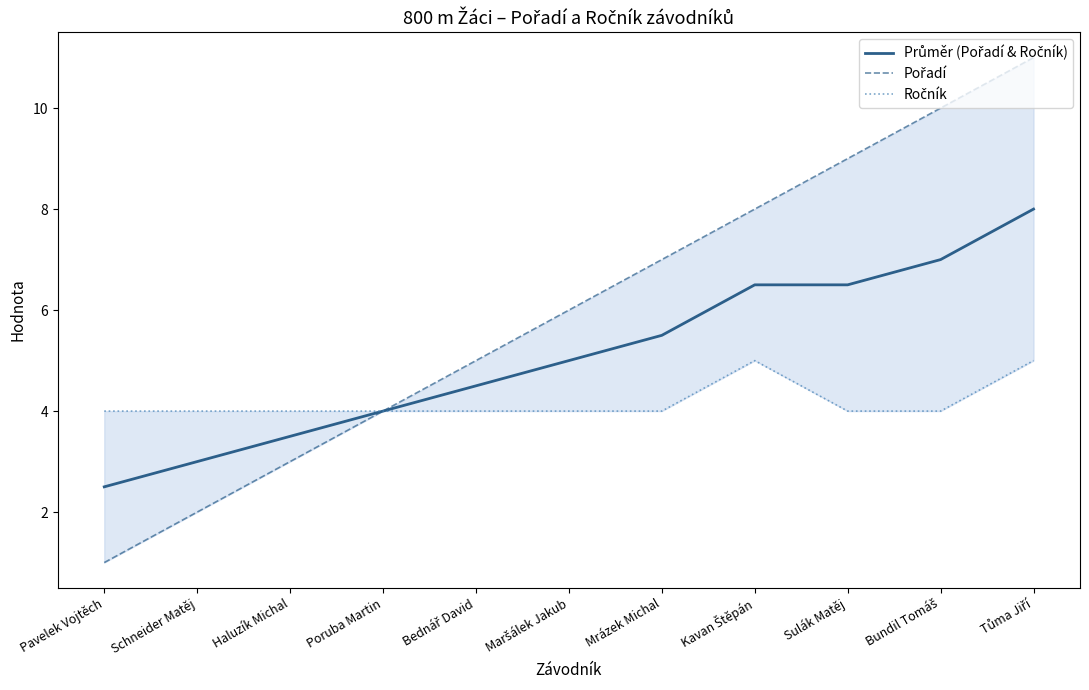

At which label does Průměr (Pořadí & Ročník) first exceed 5?

Mrázek Michal